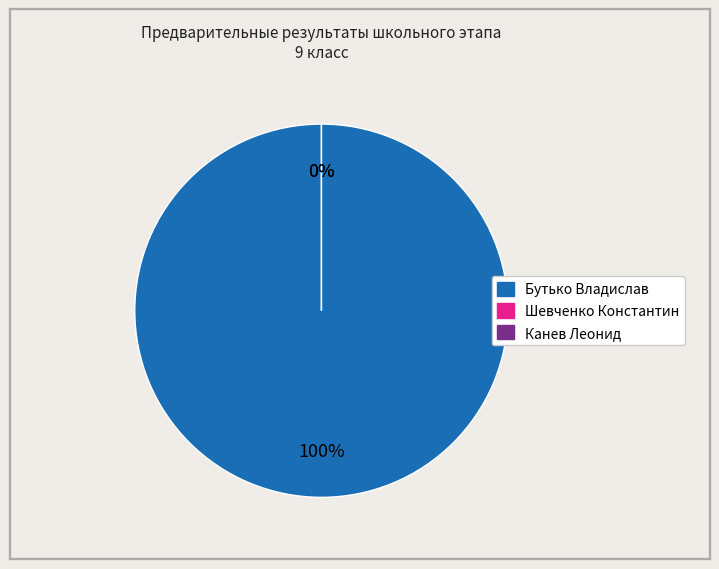

How many slices are in this pie chart?

3